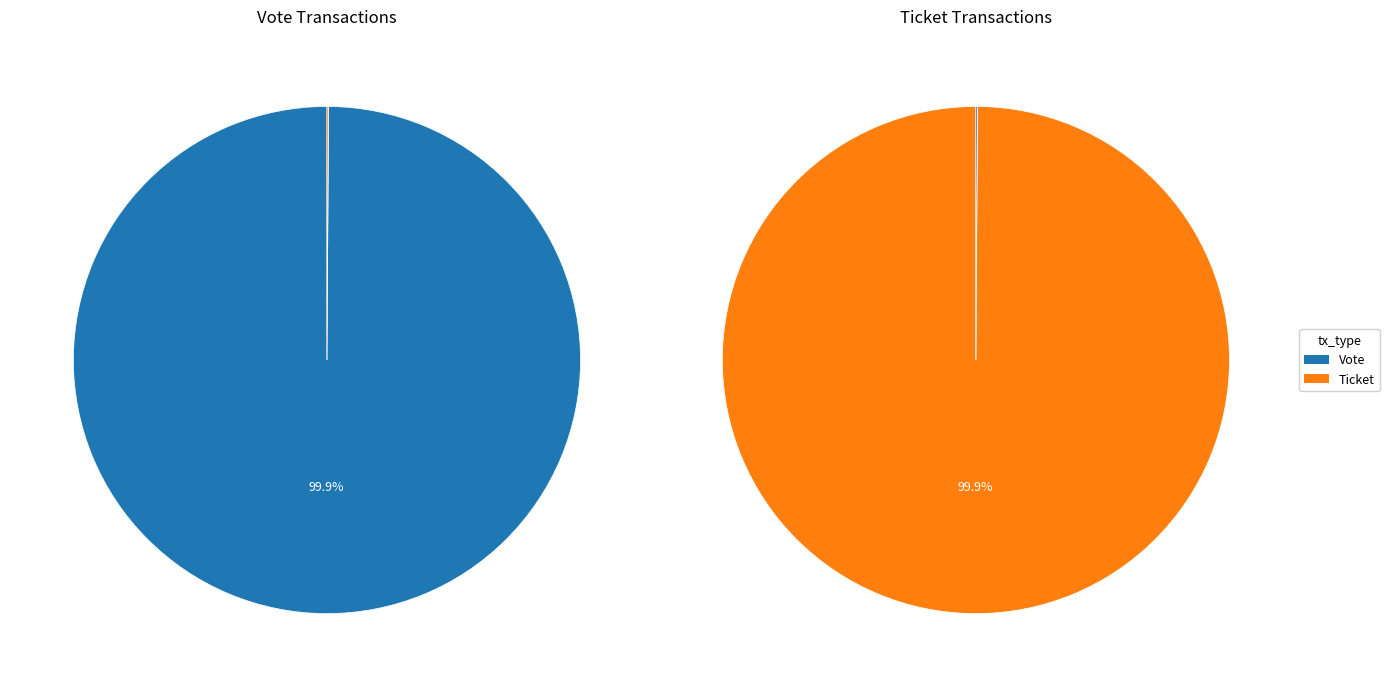

Do Ticket and Vote together represent more than half of the pie?

Yes